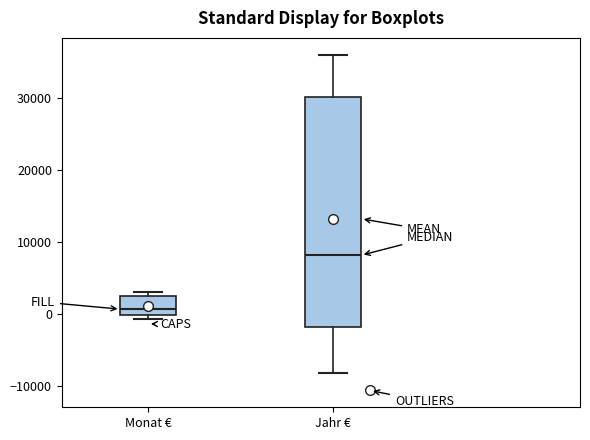

Where is the upper edge of the box for Jahr € on the y-axis? The values are not printed on the chart, so give them approximately, as read against the axis.

30000